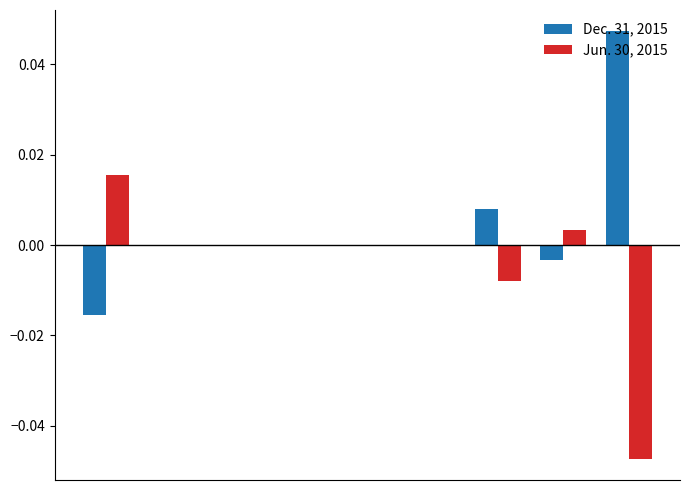

Are the bars horizontal?

No